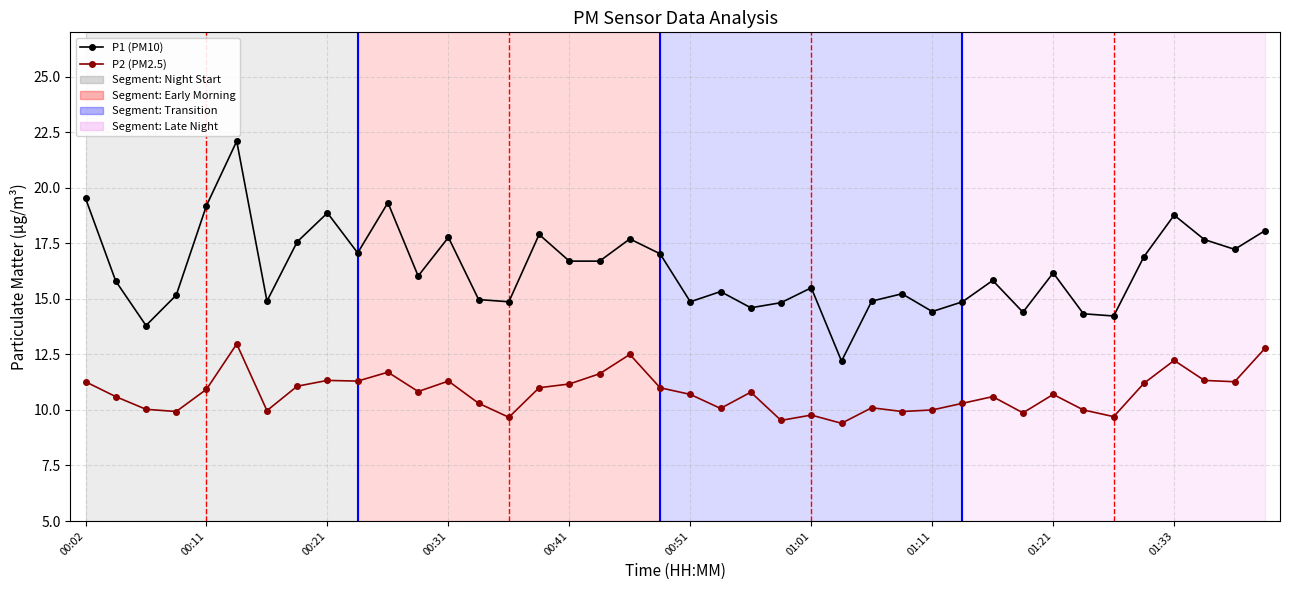

True or false: P2 (PM2.5) has more than 2 points higher than both neighbors.

True